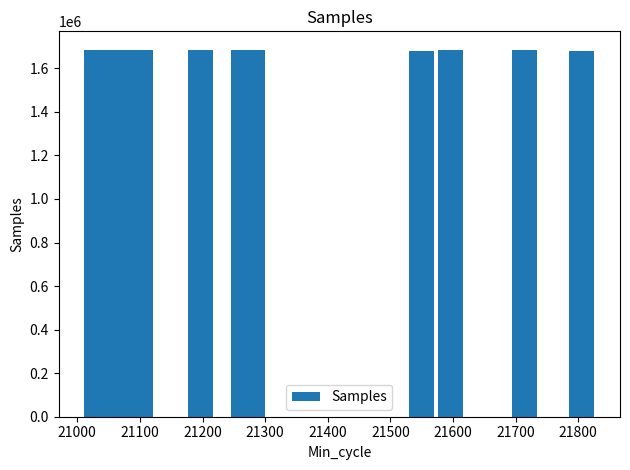

What is the value of the 13th bar from the left?

1684293